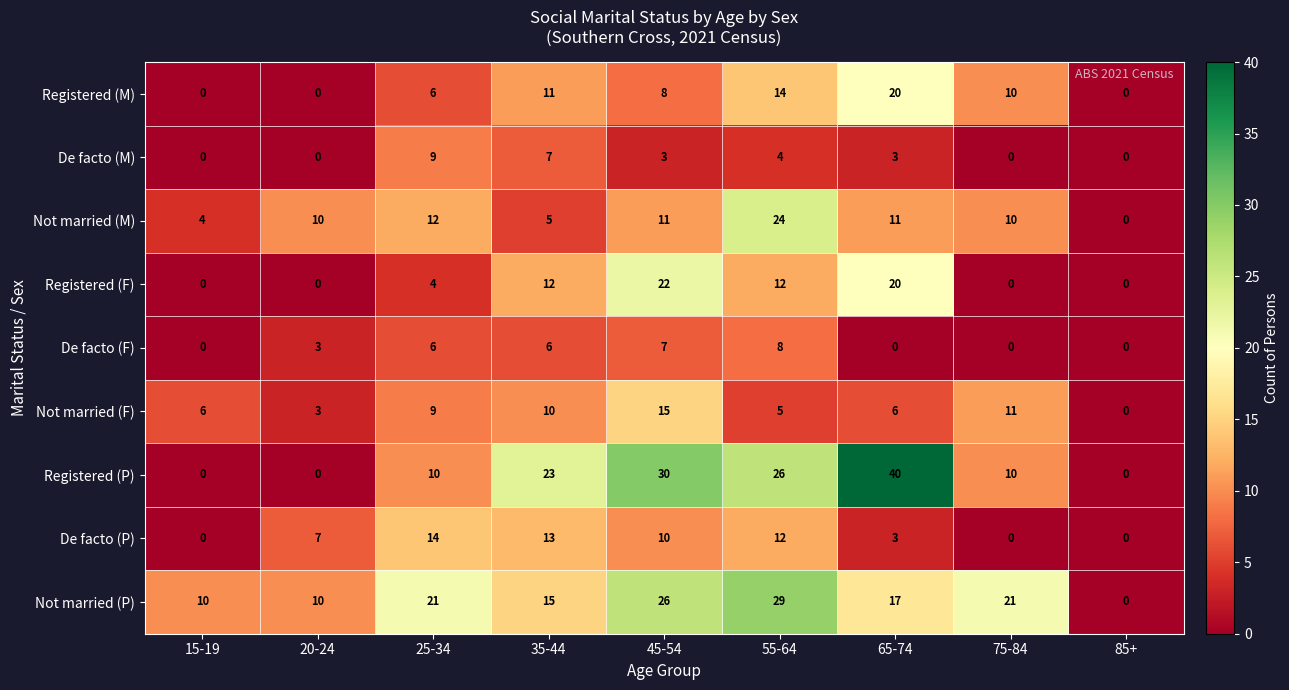

At how many categories does at least one series exceed 4?

8